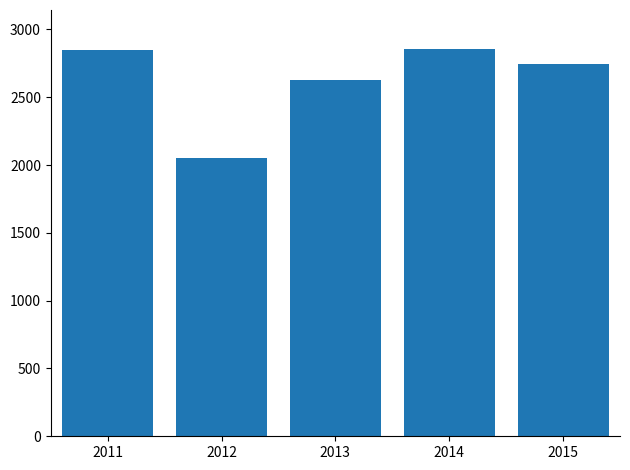

What is the average value?

2627